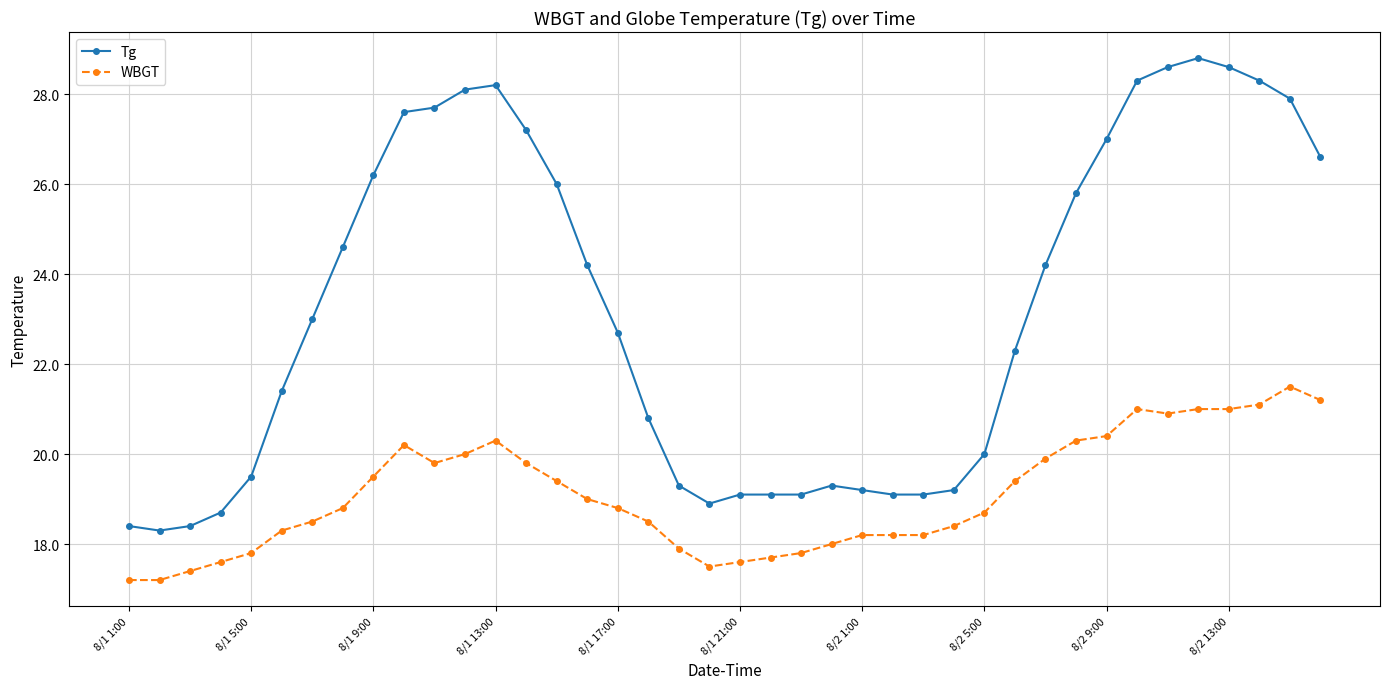

True or false: Tg and WBGT cross at least once.

False